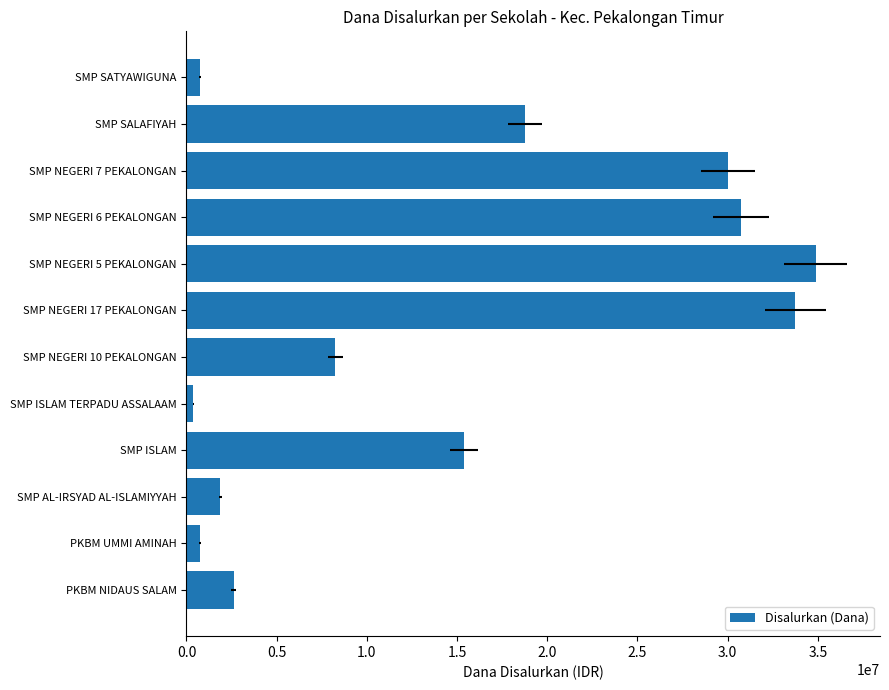

What is the approximate value at SMP SATYAWIGUNA, to the nearest 100?

750000